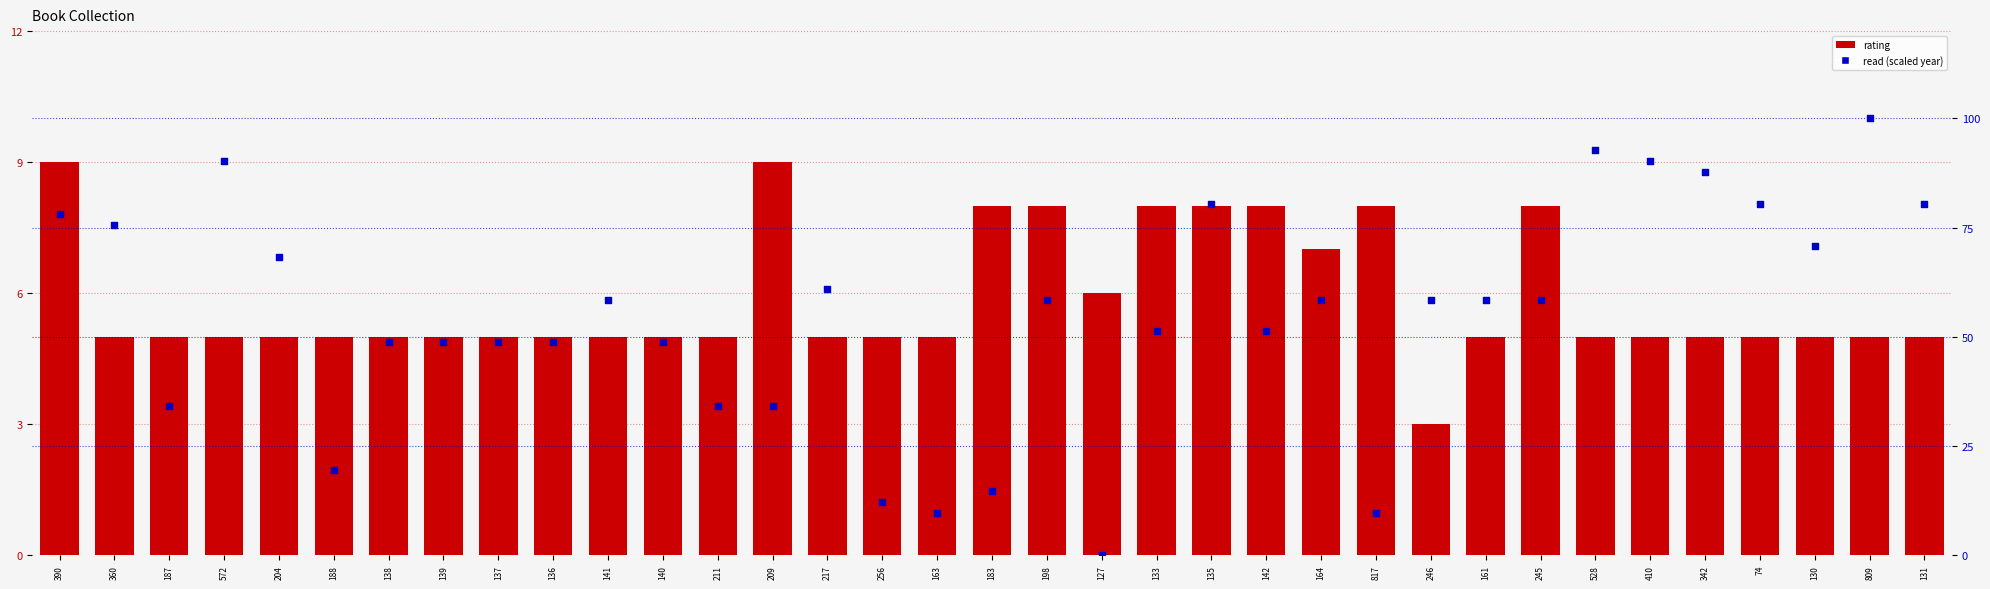

At how many categories does at least one series exceed 21?

29